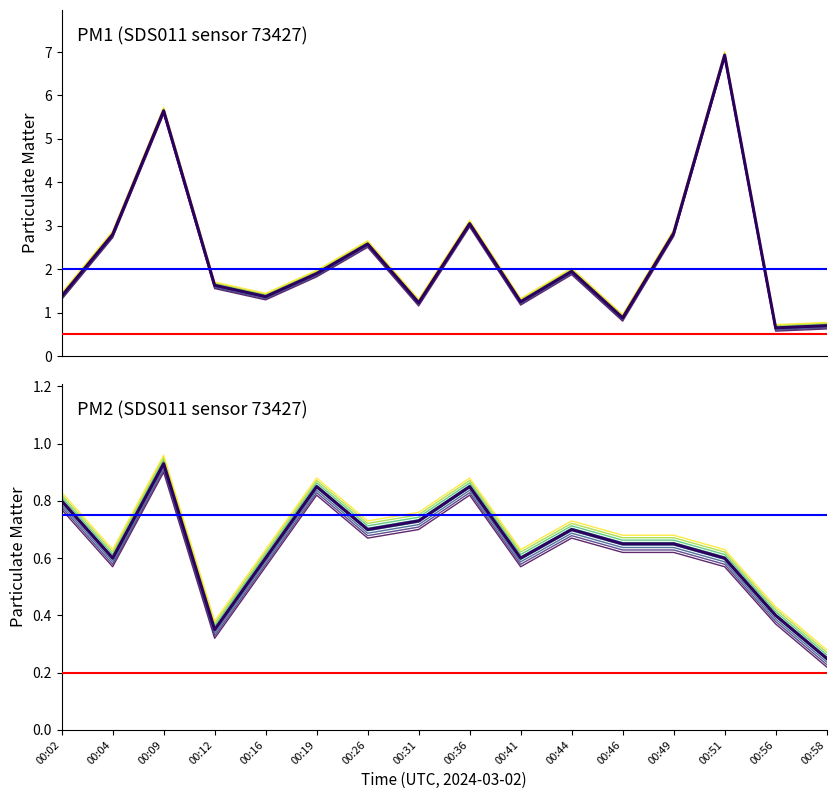

True or false: P1 and P2 intersect in this chart.

False